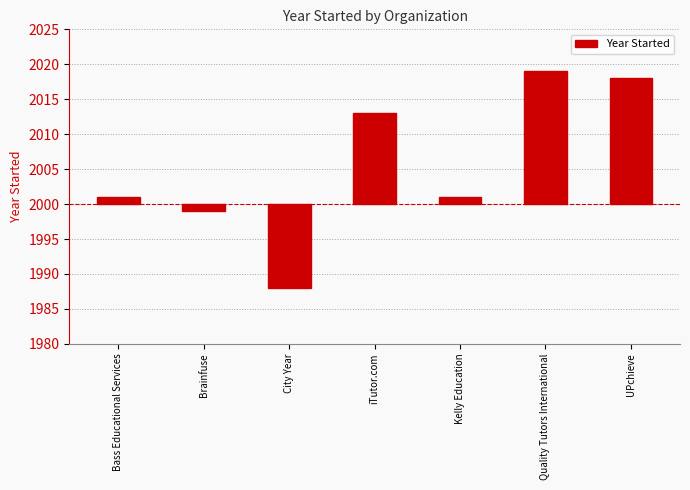

Count the number of categories in the chart.

7